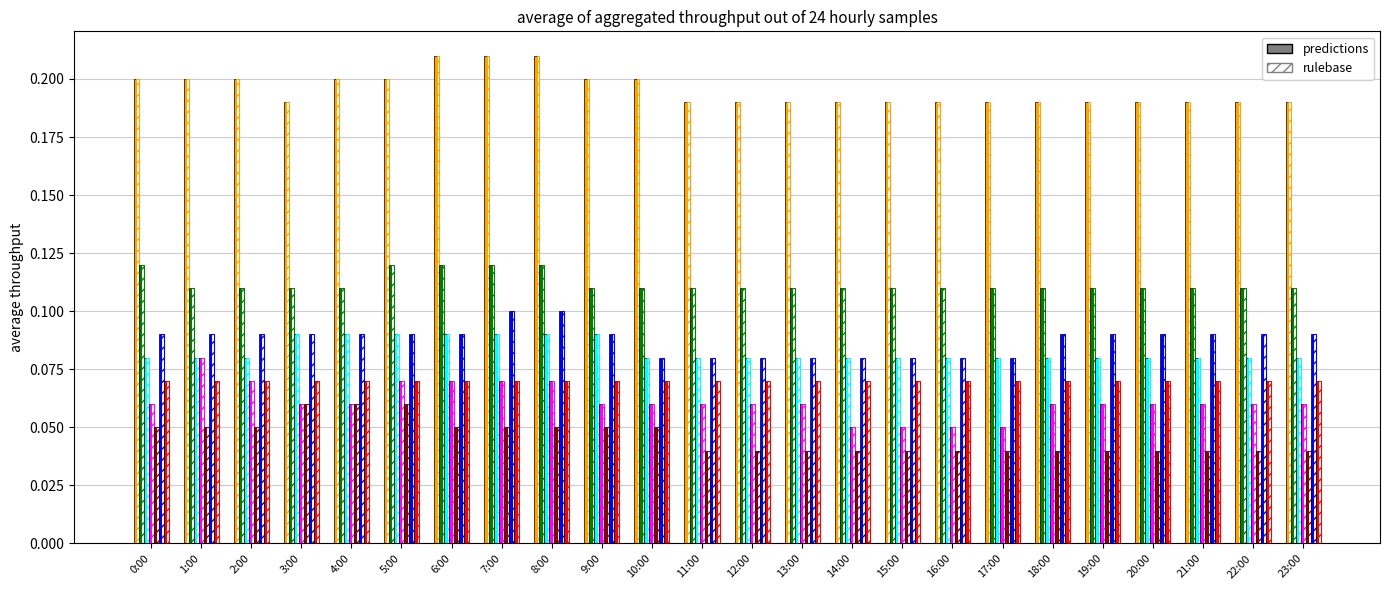

The col_4 series shows 0.1 at 9:00. True or false?

True